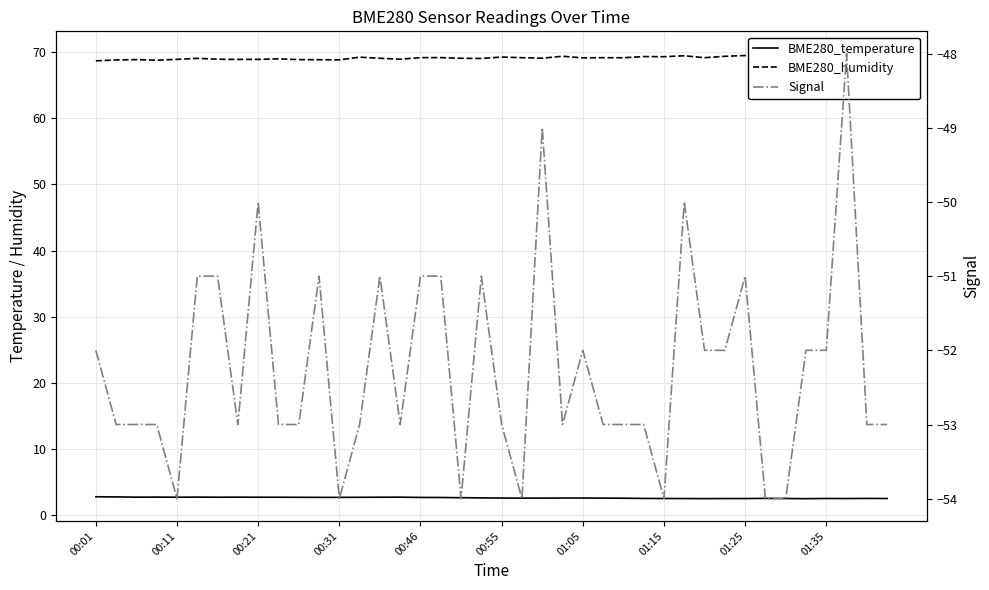

Reading left to right, what are all the values shown in this chart?

BME280_temperature: 2.8	2.8	2.7	2.7	2.7	2.7	2.7	2.7	2.7	2.7	2.7	2.7	2.7	2.7	2.7	2.7	2.7	2.7	2.6	2.6	2.6	2.6	2.6	2.6	2.6	2.6	2.6	2.5	2.5	2.5	2.5	2.5	2.5	2.5	2.5	2.5	2.5	2.5	2.5	2.5
BME280_humidity: 68.7	68.8	68.9	68.8	68.9	69.1	68.9	68.9	68.9	69.0	68.9	68.8	68.8	69.2	69.1	68.9	69.2	69.2	69.1	69.0	69.3	69.2	69.1	69.4	69.1	69.2	69.2	69.3	69.3	69.5	69.2	69.4	69.5	69.4	69.3	69.6	69.6	69.7	69.7	69.8
Signal: -52.0	-53.0	-53.0	-53.0	-54.0	-51.0	-51.0	-53.0	-50.0	-53.0	-53.0	-51.0	-54.0	-53.0	-51.0	-53.0	-51.0	-51.0	-54.0	-51.0	-53.0	-54.0	-49.0	-53.0	-52.0	-53.0	-53.0	-53.0	-54.0	-50.0	-52.0	-52.0	-51.0	-54.0	-54.0	-52.0	-52.0	-48.0	-53.0	-53.0